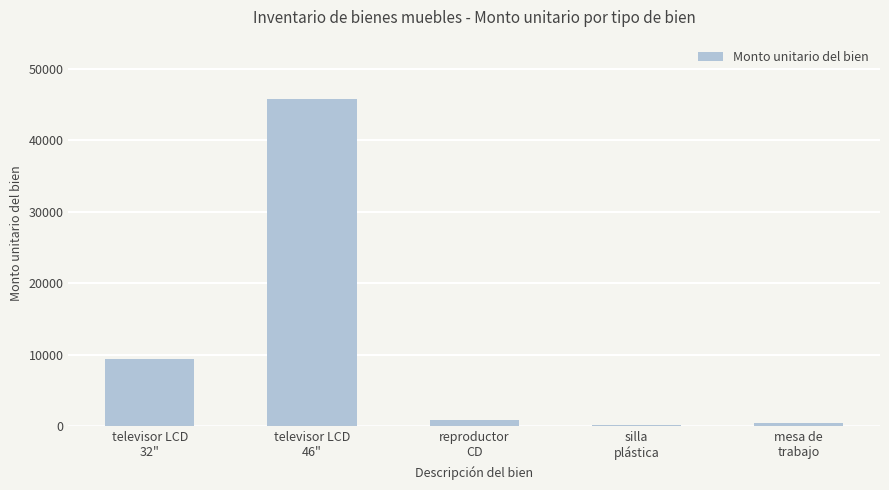

What is the difference between the maximum and minimum values?

45567.8